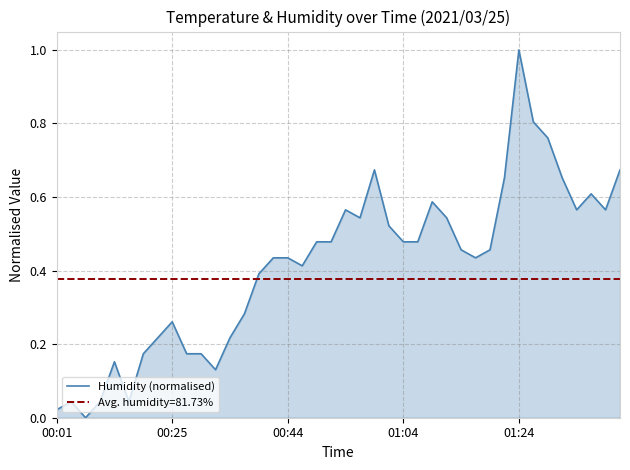

What is the highest value of the Humidity (normalised) series?

1.0